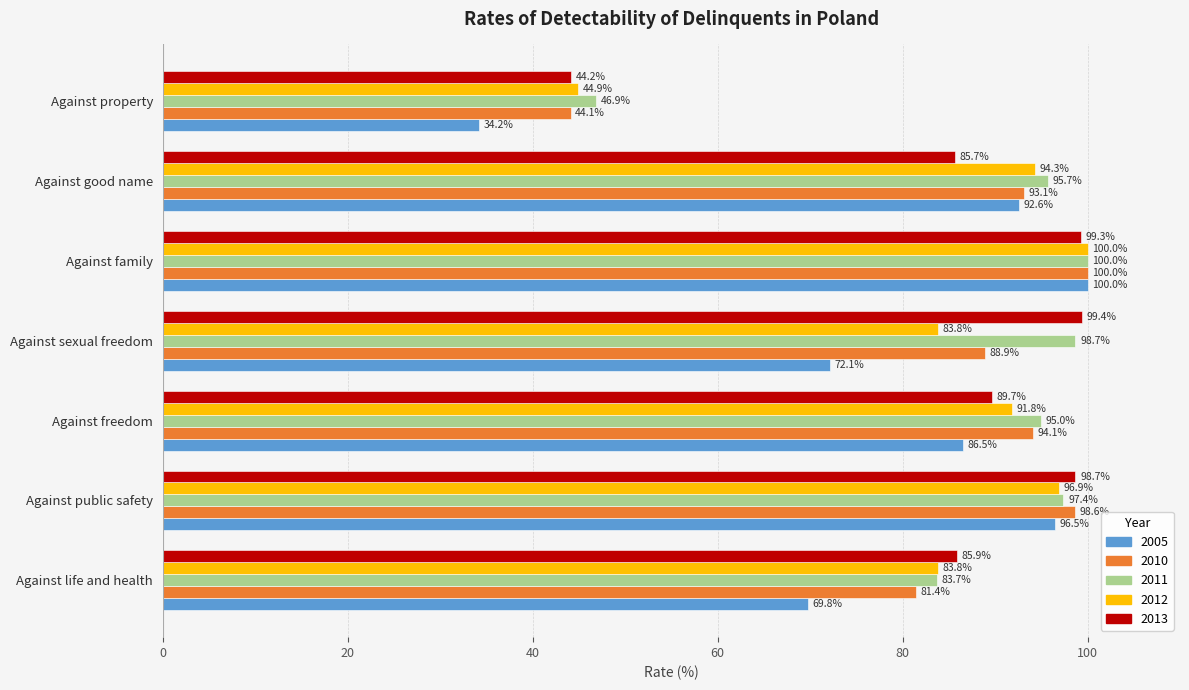

Read the 2005 value at Against good name.

92.6